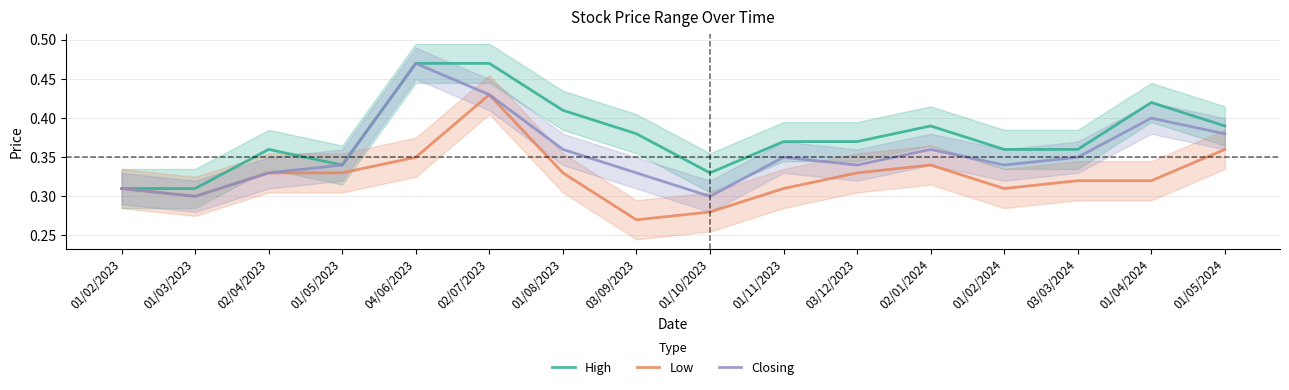

Does the chart have visible grid lines?

Yes